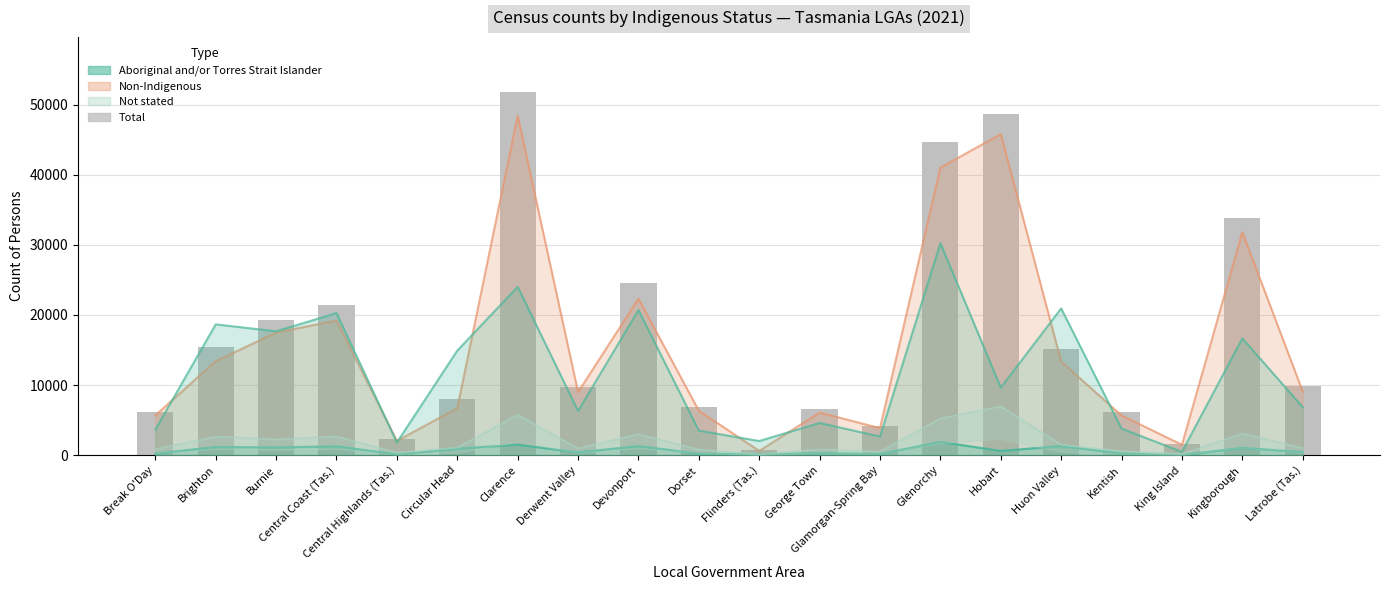

What is the greatest value displayed?

51852